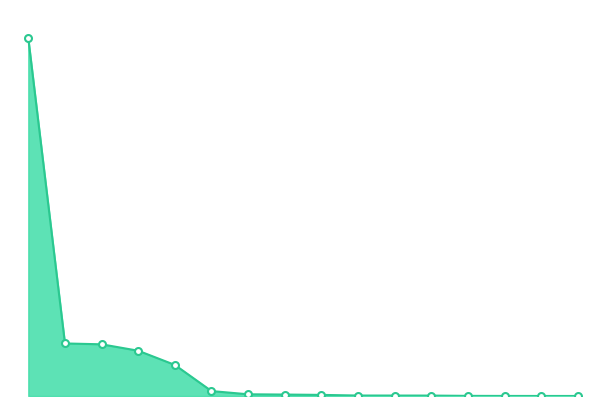

Reading left to right, transcribe all the data shown in this chart.

1=602.4	2=88.5	3=87.1	4=76.3	5=52.4	6=8.3	7=2.9	8=2.4	9=1.9	10=0.8	11=0.8	12=0.7	13=0.2	14=0.1	15=0.1	16=0.0